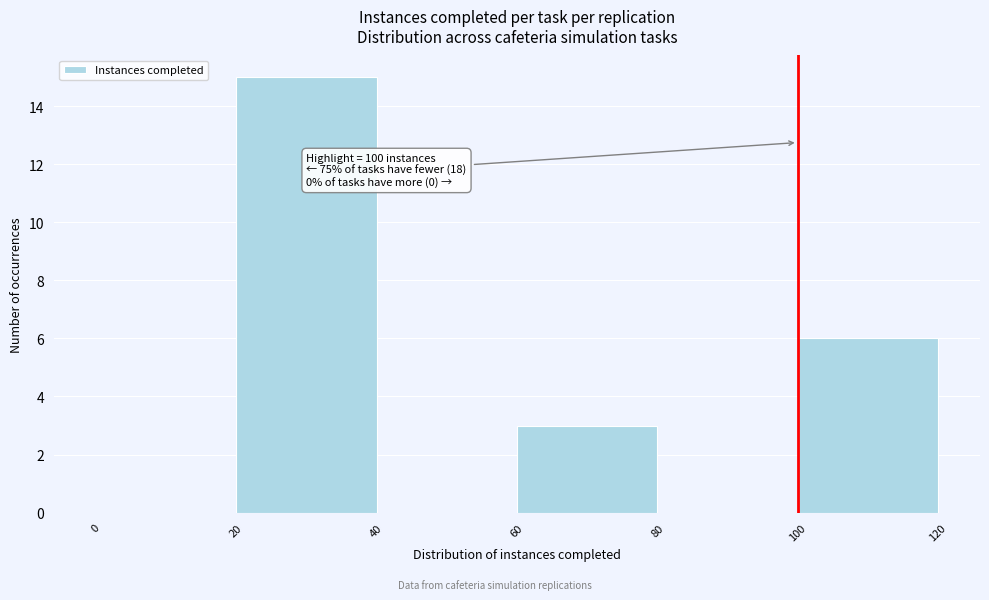

Over which range of the x-axis is the bar tallest?

20 to 40